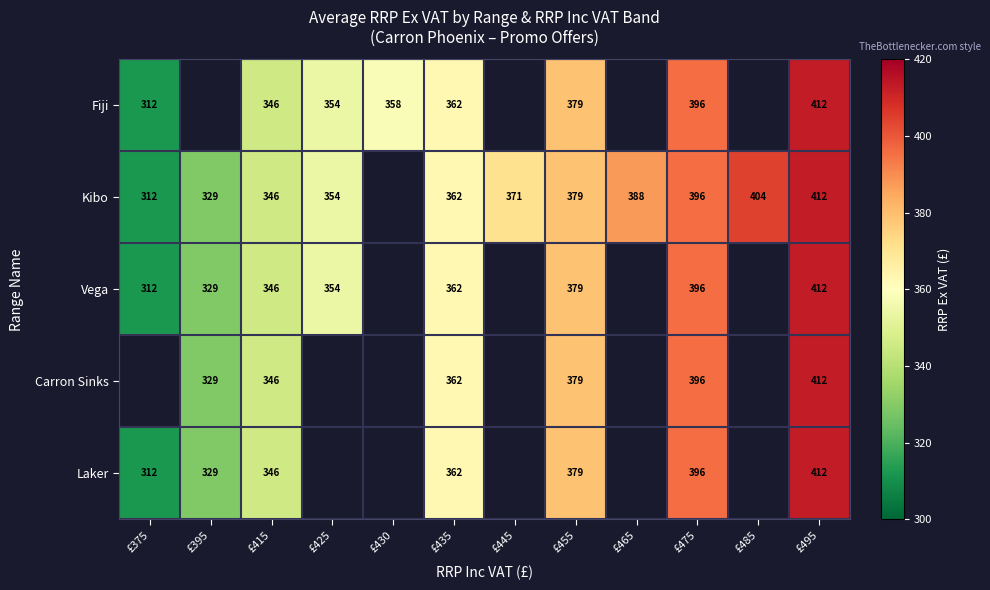

What is the sum of the Kibo values at £455 and £415?

725.0